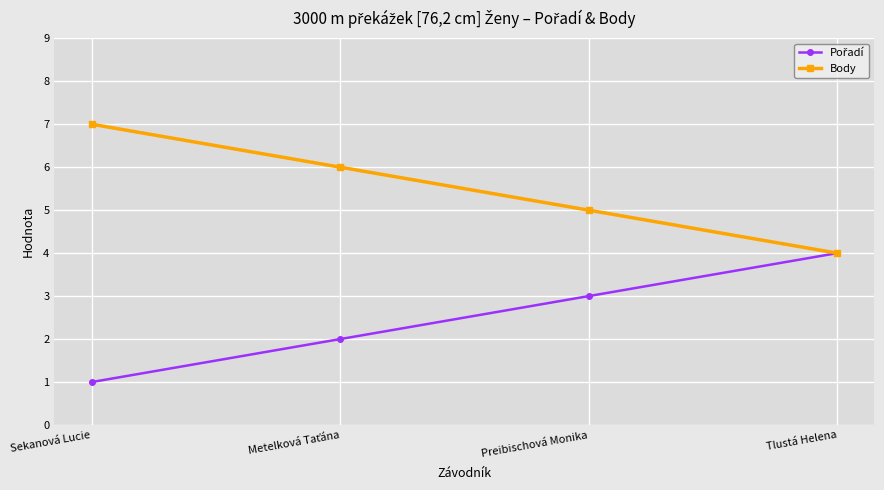

True or false: Body has more than 1 points higher than both neighbors.

False